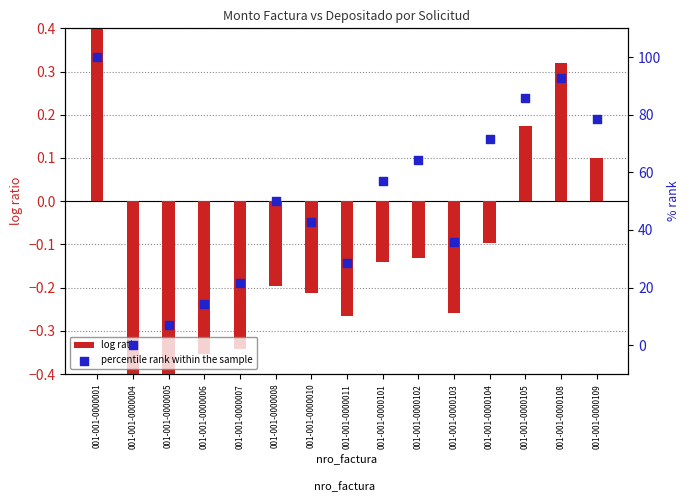

Which series contains the highest Y value?

percentile rank within the sample